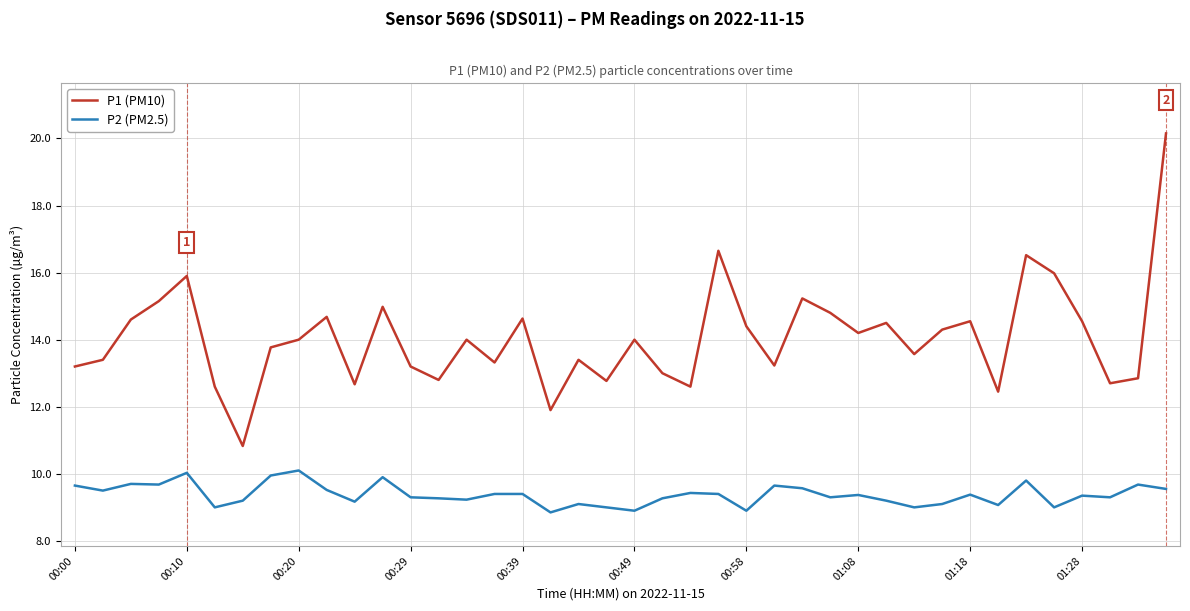

Is this an area chart (filled region under the line)?

No